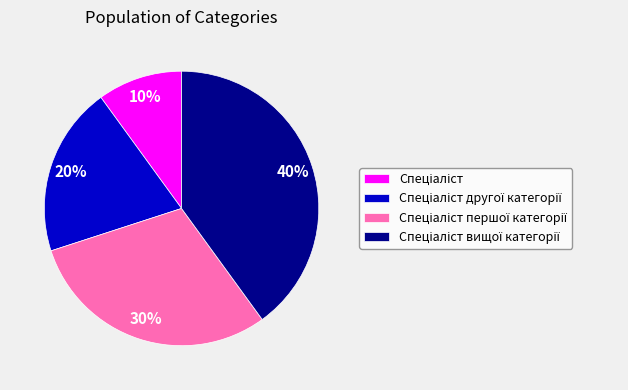

To the nearest percent, what is the average slice percentage?

25%